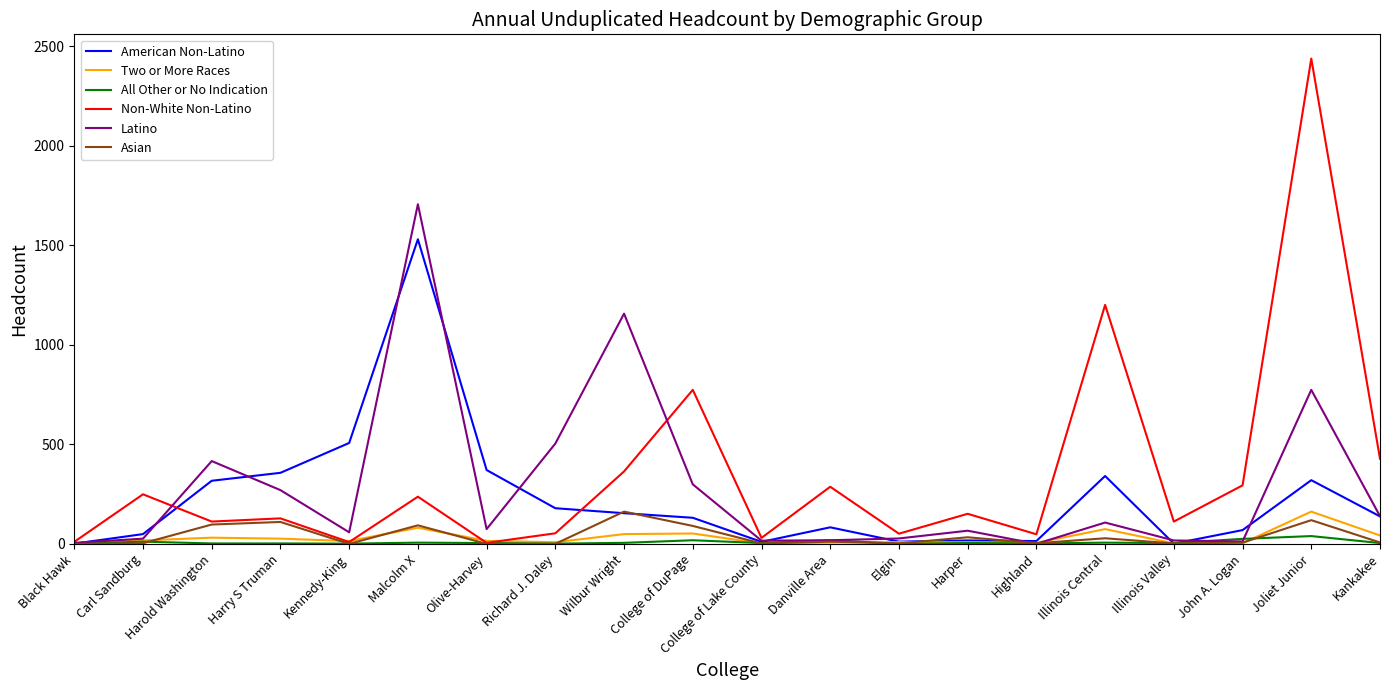

The value of Non-White Non-Latino at John A. Logan is 294. True or false?

True